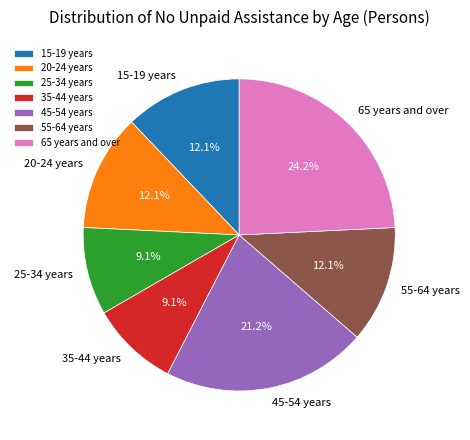

Which has a higher value, 65 years and over or 35-44 years?

65 years and over